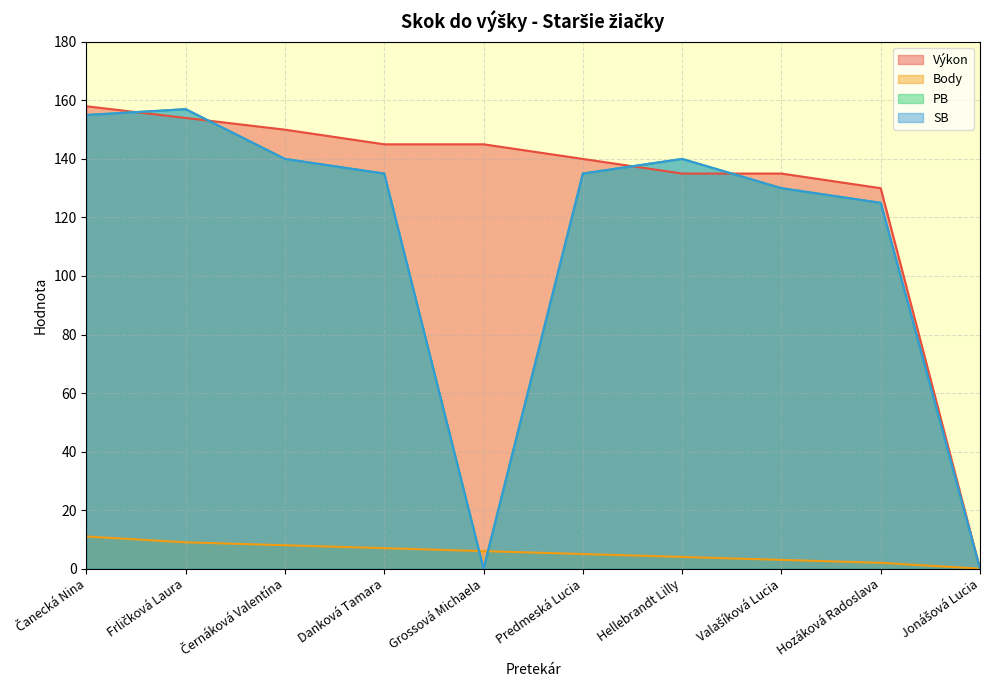

Which category has the lowest value in the Výkon series?

Jonášová Lucia